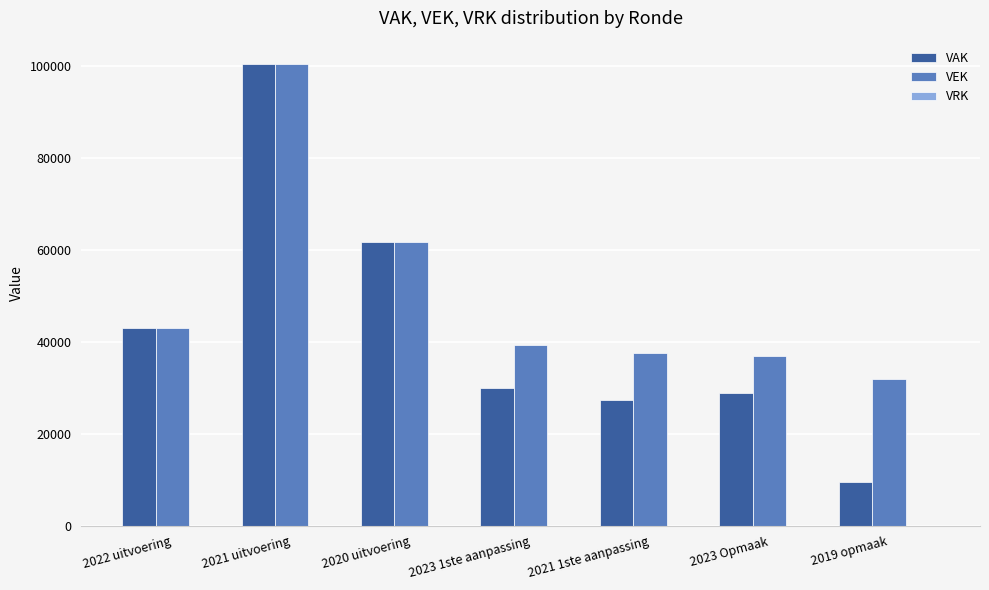

What is the maximum value shown in the chart?

100483